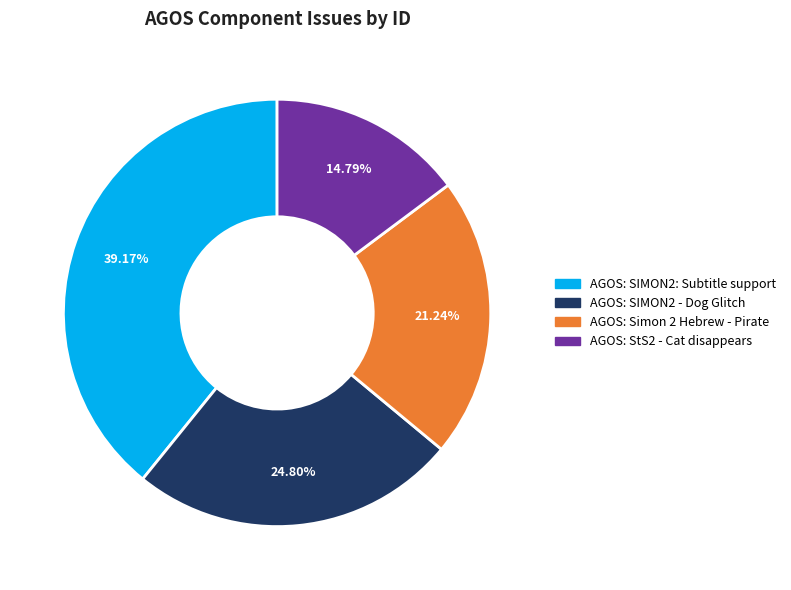

Is it true that AGOS: StS2 - Cat disappears is 15% of the pie?

True